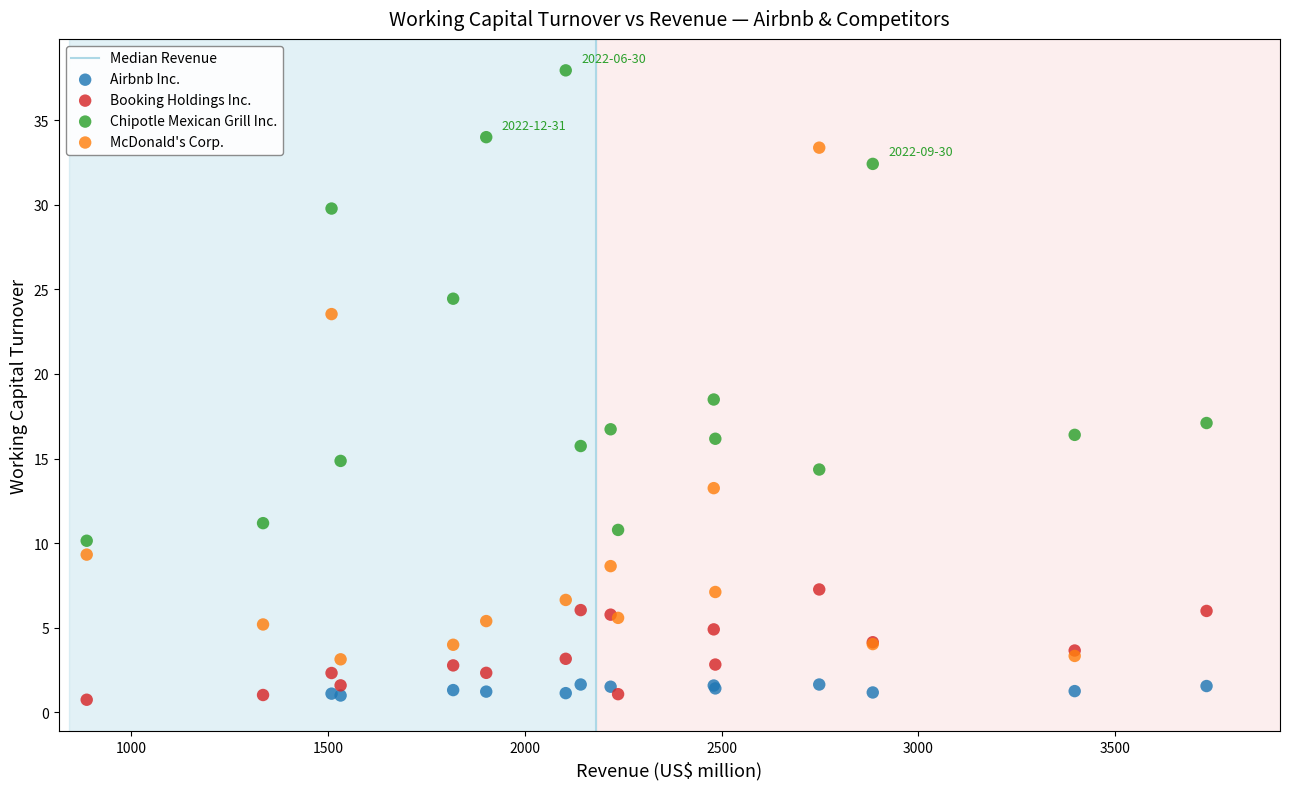

Which series reaches the maximum Y coordinate?

Chipotle Mexican Grill Inc.